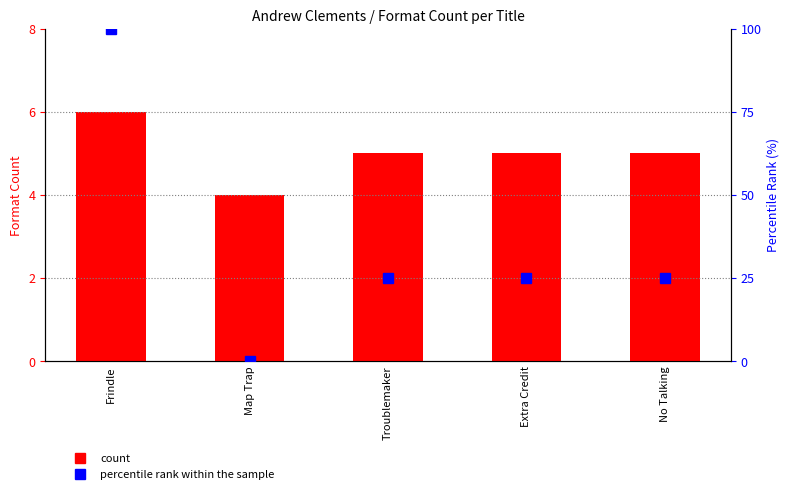

Reading right to left, extract all data points from this chart.

Number of Formats: 5	5	5	4	6
percentile rank within the sample: 25	25	25	0	100